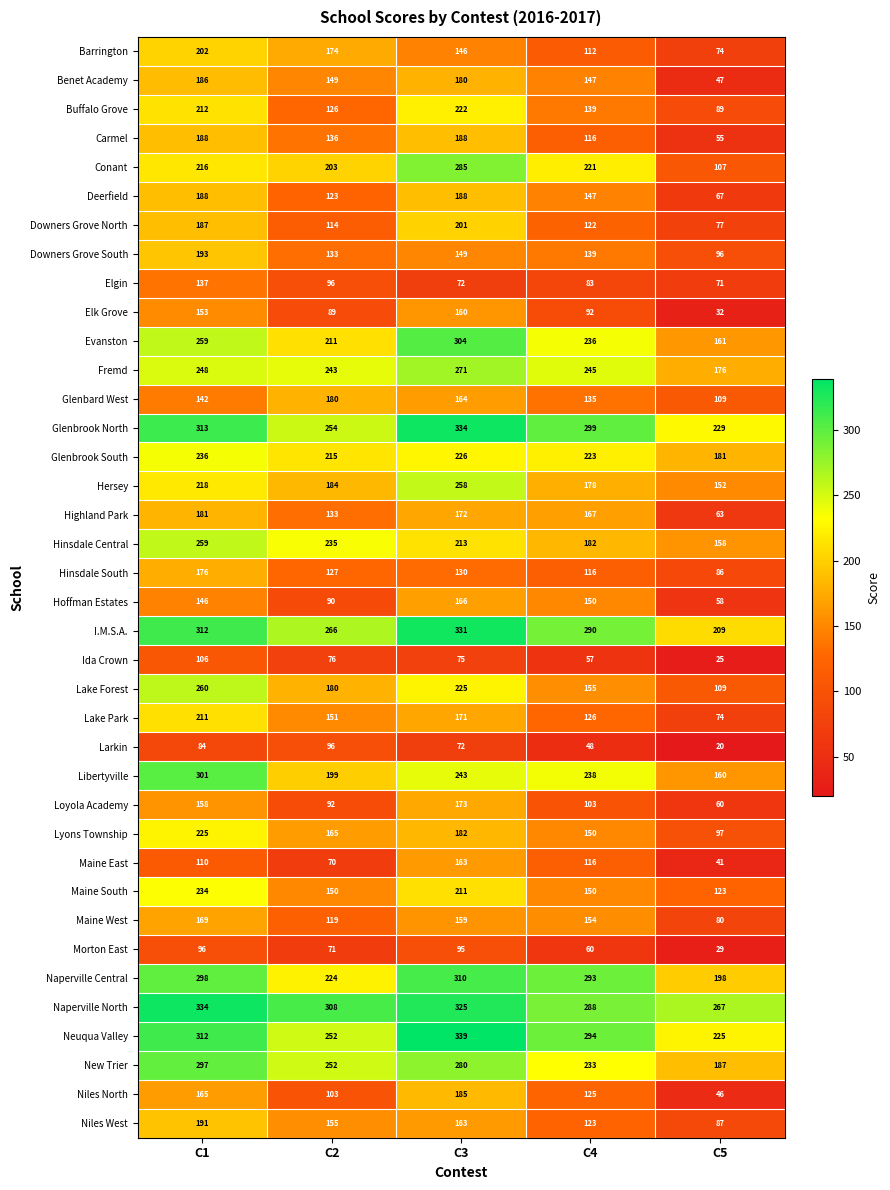

What is the total value across all series at C3?

7731